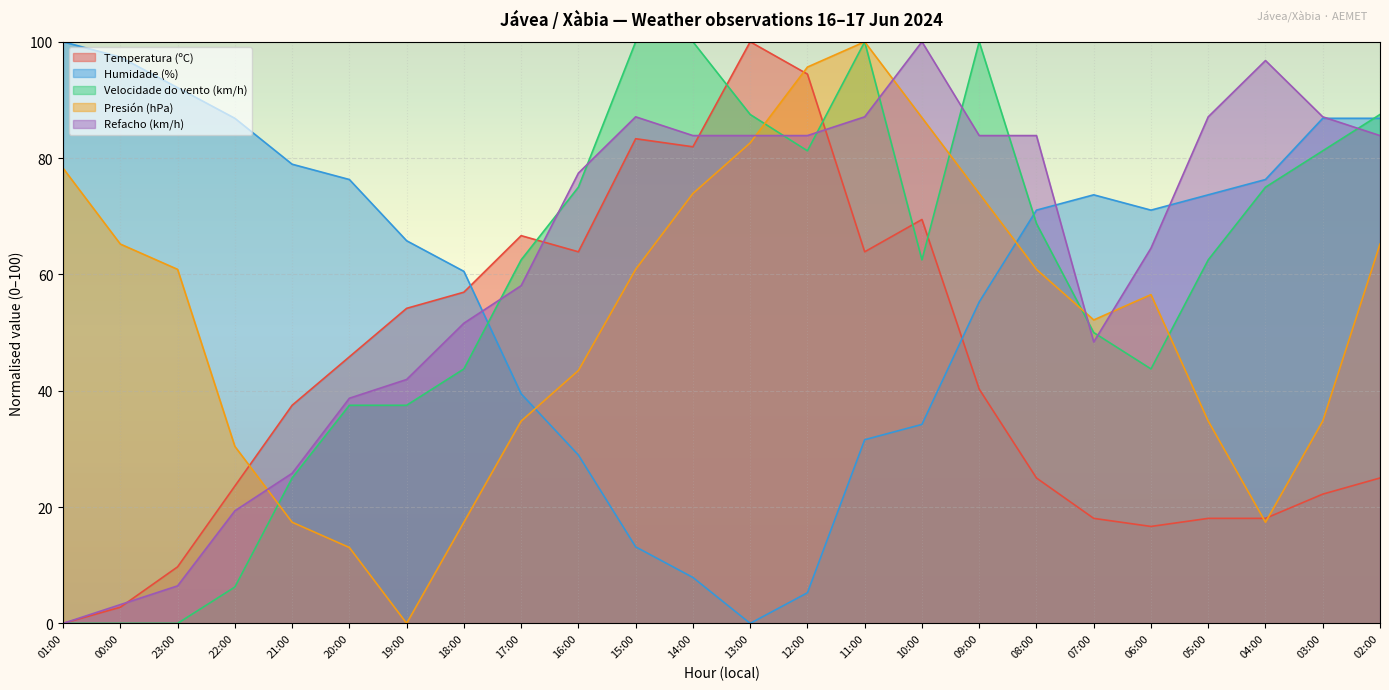

How many data points in Humidade (%) are above 71?

13